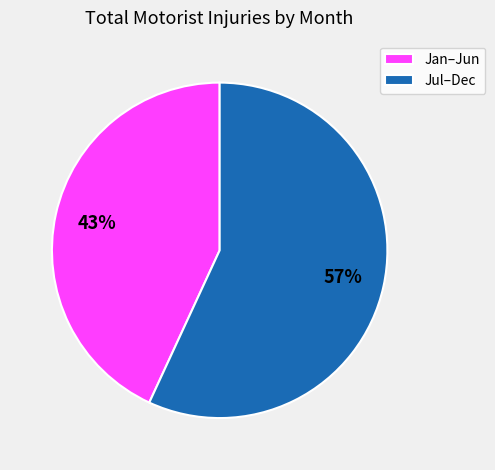

True or false: Jul–Dec accounts for 47% of the total.

False